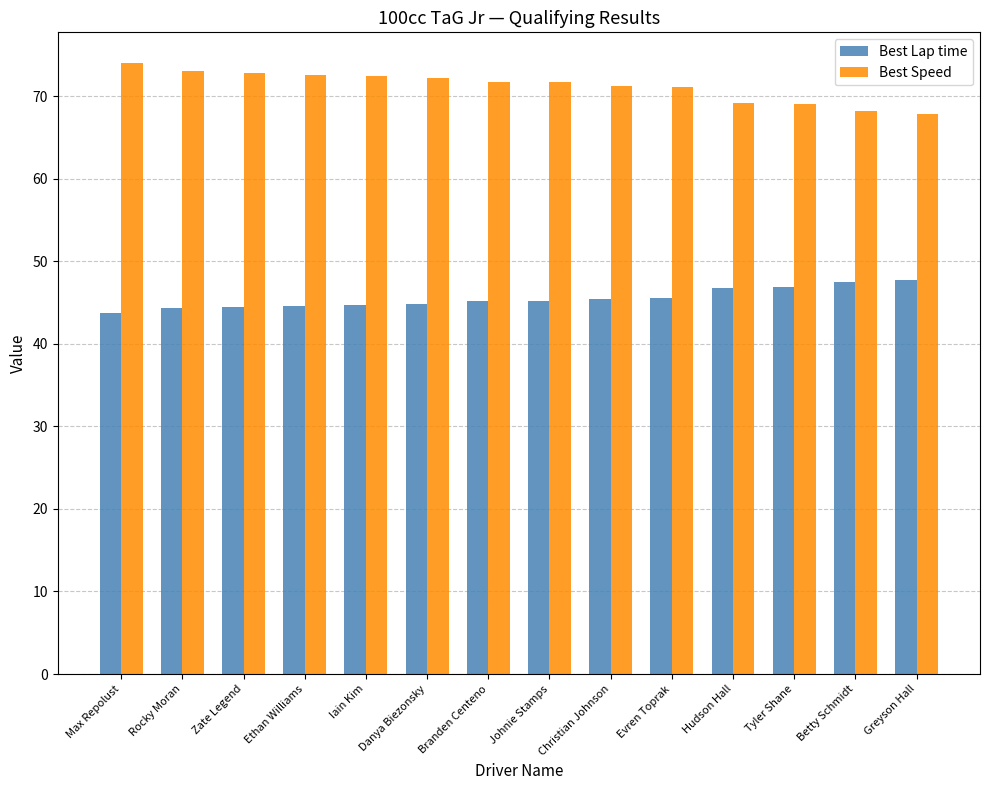

At Max Repolust, list the series in order from largest to smallest.

Best Speed, Best Lap time